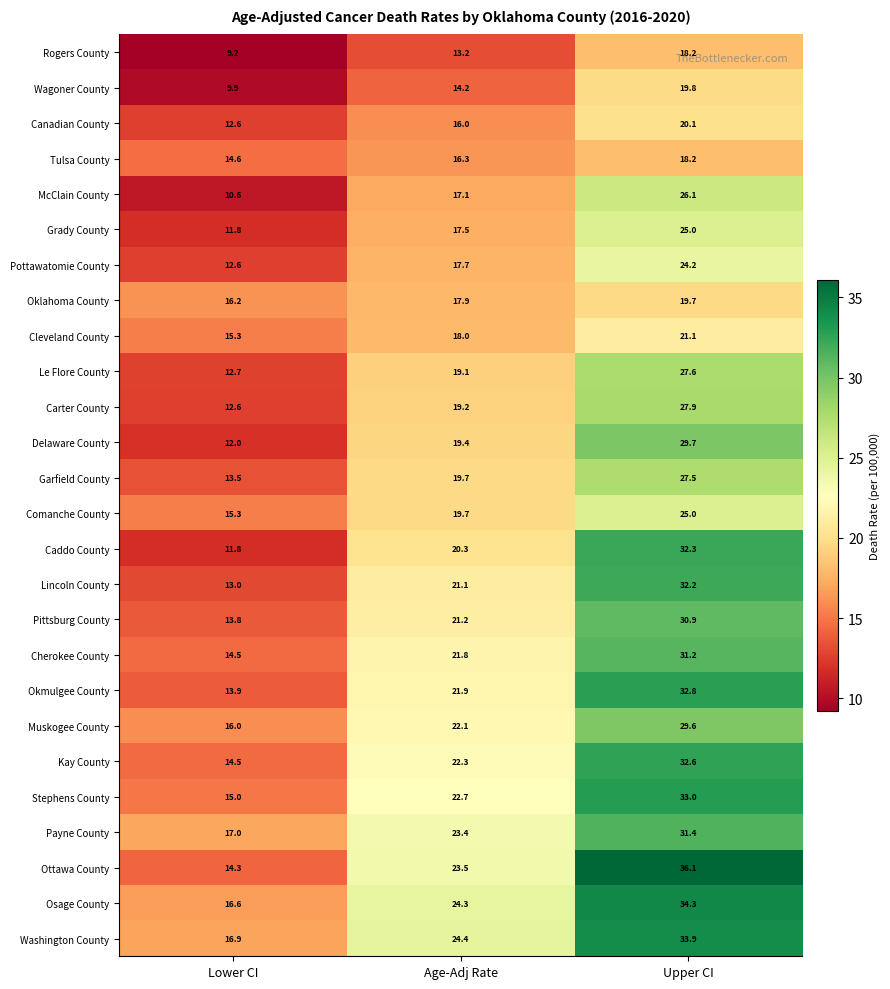

Rank the categories by Pittsburg County value from lowest to highest.

Lower CI, Age-Adj Rate, Upper CI